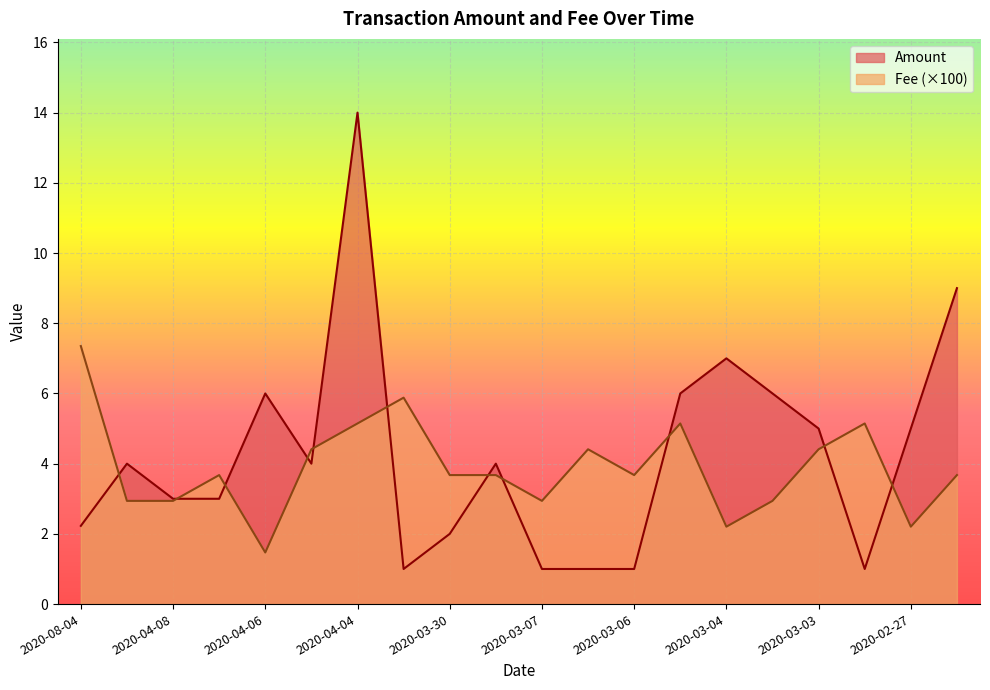

Which has a higher value, 2020-03-07 or 2020-03-04?

2020-03-04